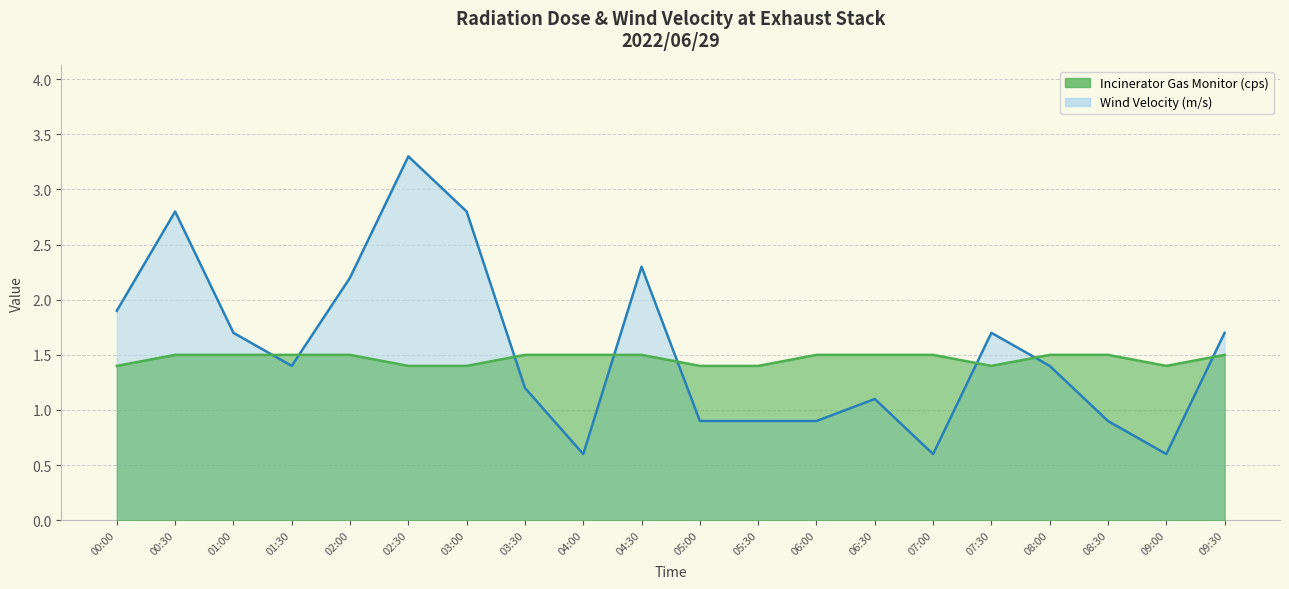

Rank the series by their average value, from highest to lowest.

Wind Velocity (m/s), Incinerator Gas Monitor (cps)